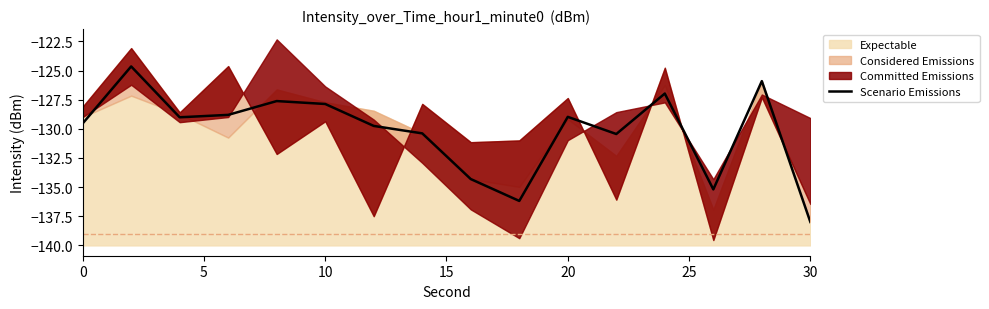

True or false: Scenario Emissions has a value of -129.5 at 0.

True